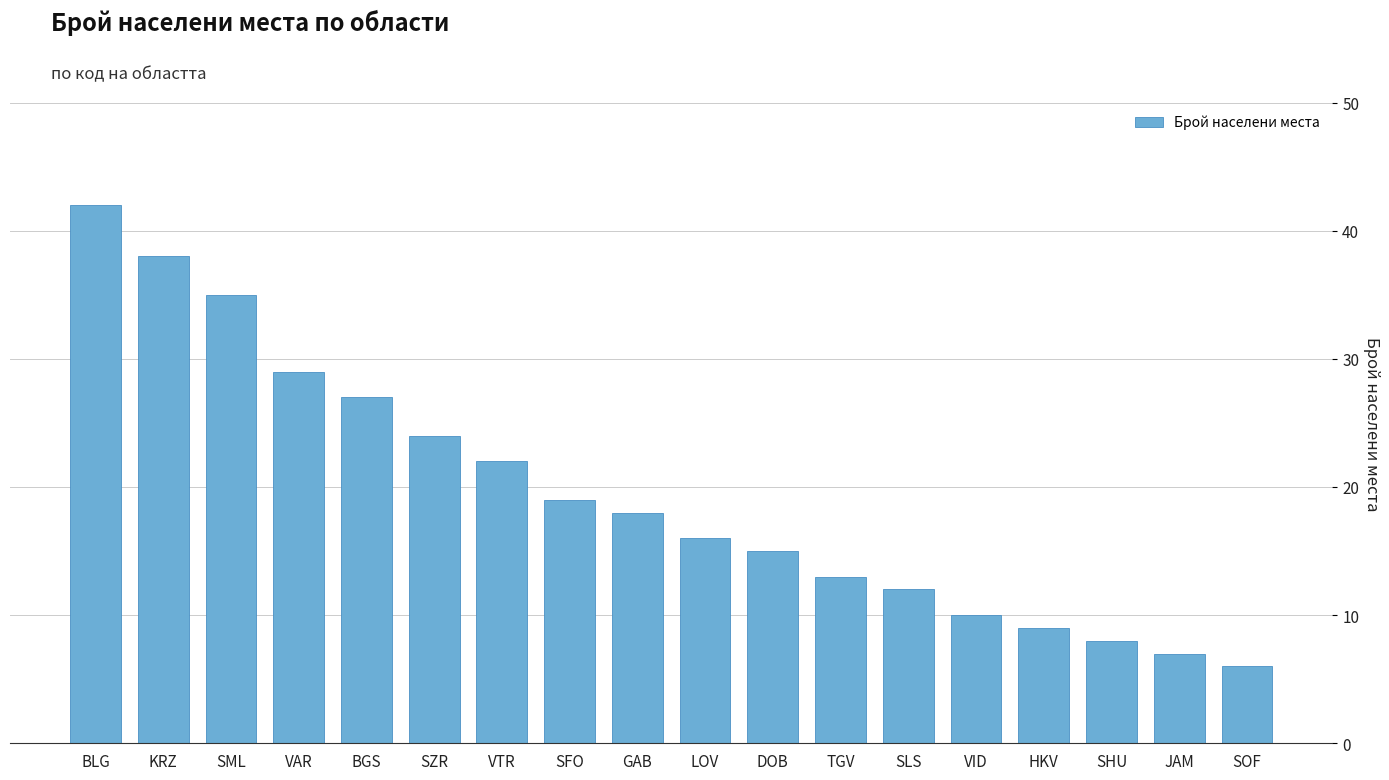

Reading left to right, list all the values displayed in this chart.

42	38	35	29	27	24	22	19	18	16	15	13	12	10	9	8	7	6